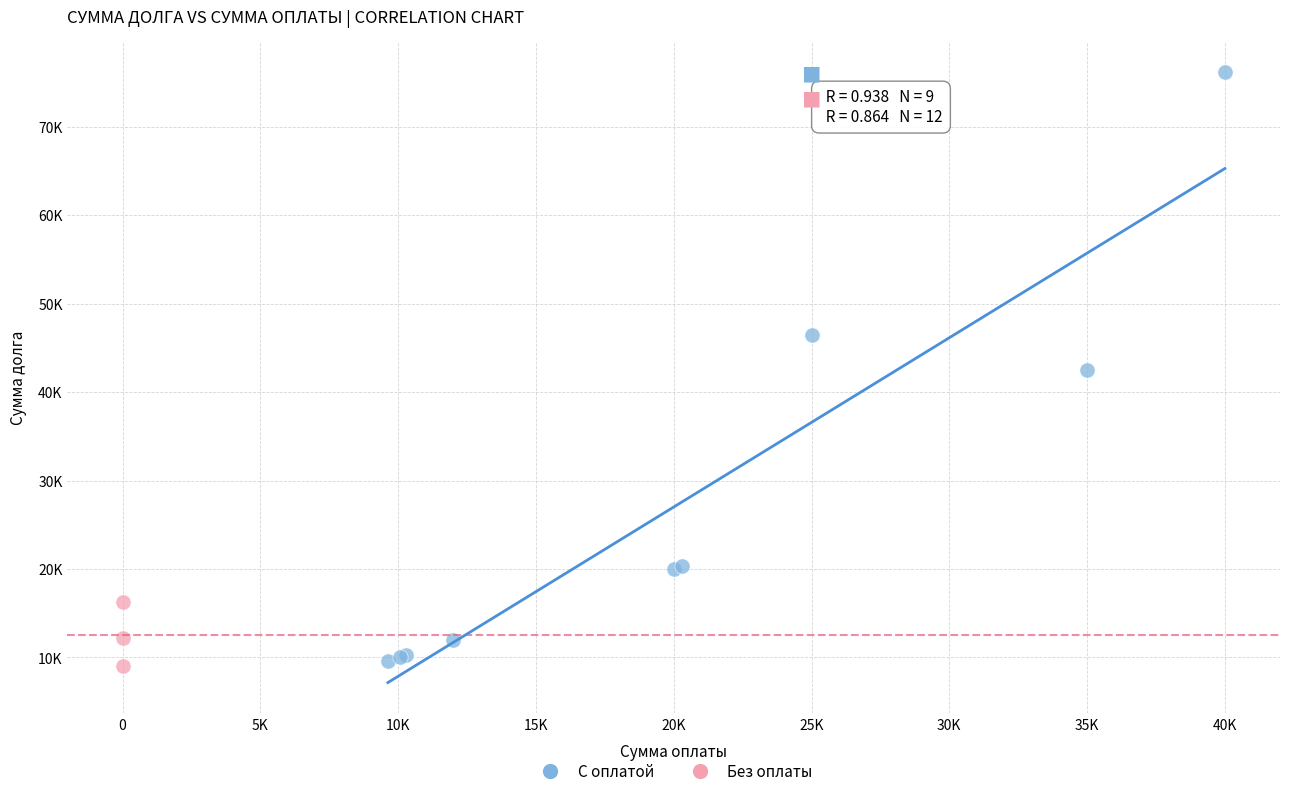

What are all the series names shown in the legend?

С оплатой, Без оплаты